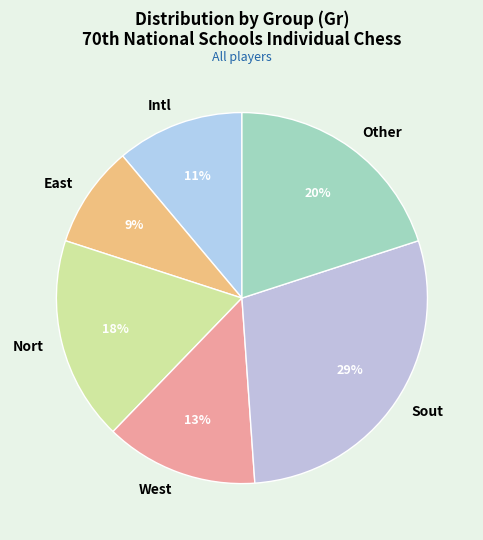

Between Nort and West, which is larger?

Nort